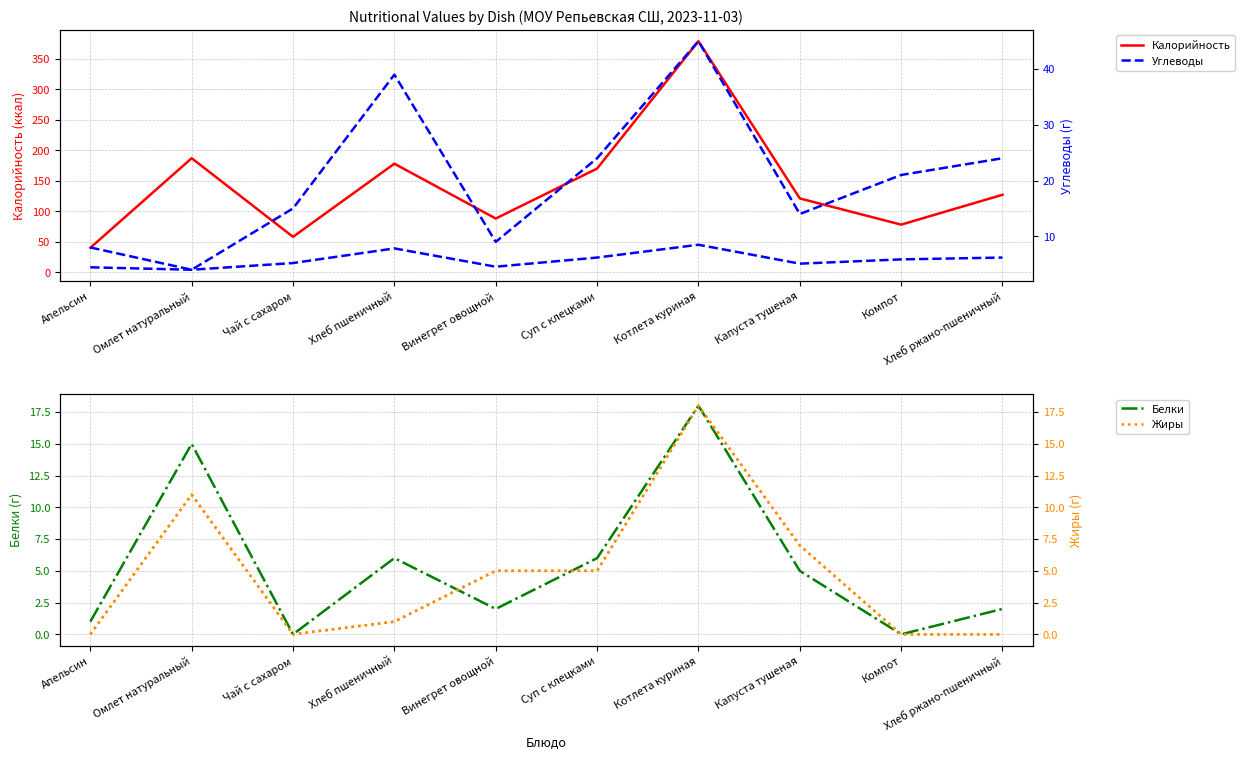

What is the label of the 6th point from the right?

Винегрет овощной